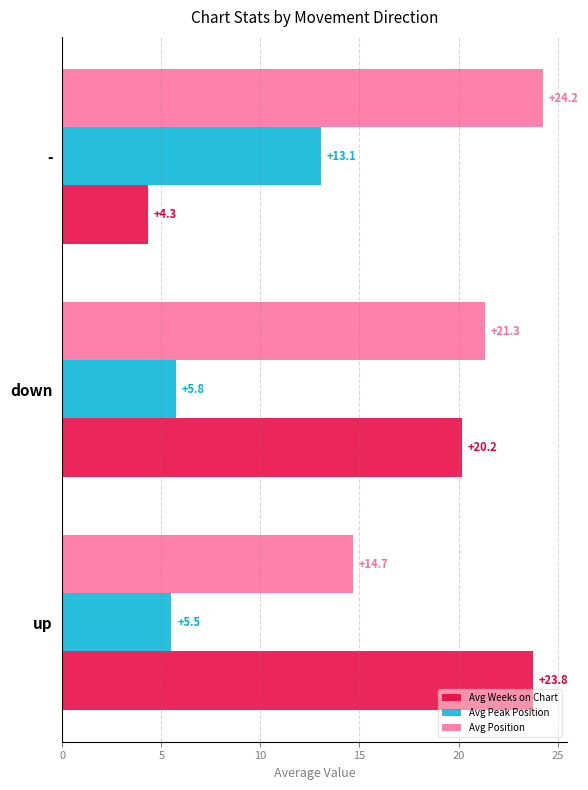

At which category is the sum across all series the highest?

down